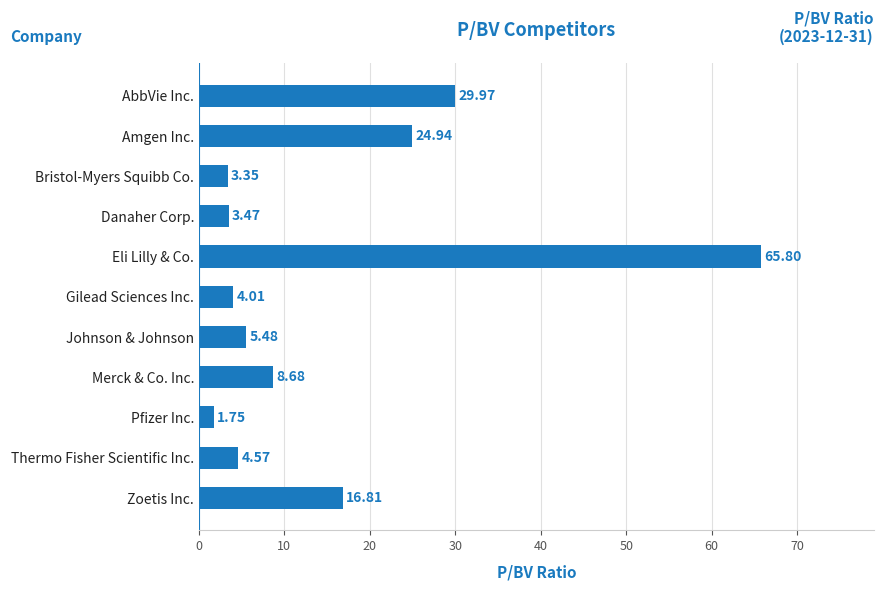

At which label is the value closest to 33?

AbbVie Inc.